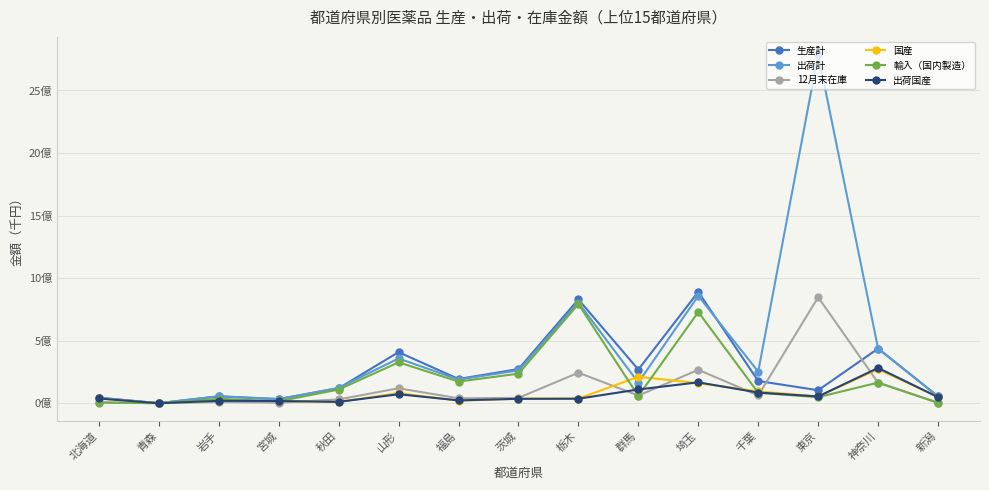

Where do 12月末在庫 and 国産 first cross each other?

宮城 and 秋田